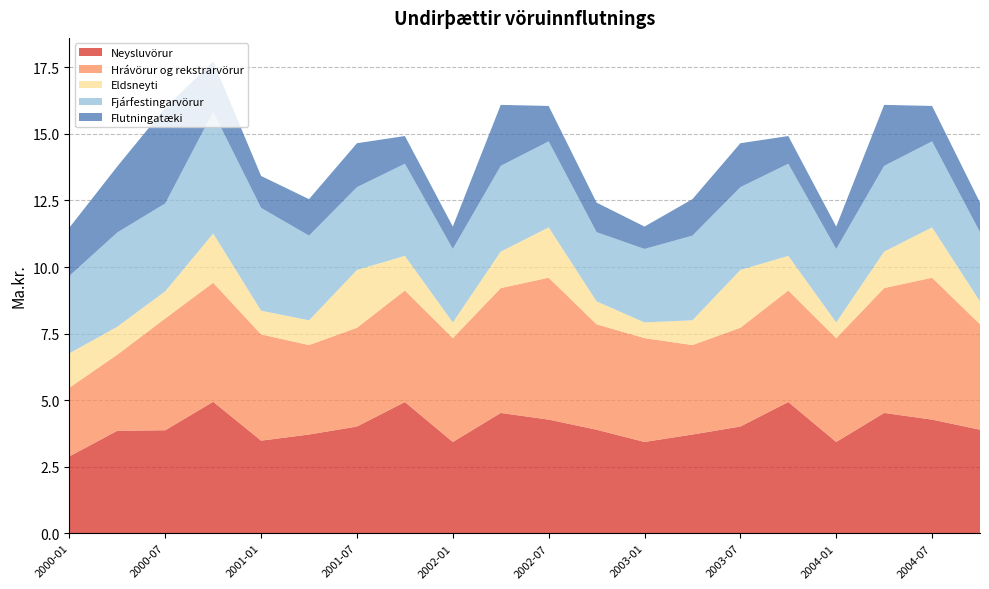

Reading left to right, extract all data points from this chart.

Neysluvörur: 2.9	3.9	3.9	4.9	3.5	3.7	4.0	4.9	3.4	4.5	4.3	3.9	3.4	3.7	4.0	4.9	3.4	4.5	4.3	3.9
Hrávörur og rekstrarvörur: 2.6	2.9	4.2	4.5	4.0	3.4	3.7	4.2	3.9	4.7	5.3	4.0	3.9	3.4	3.7	4.2	3.9	4.7	5.3	4.0
Eldsneyti: 1.3	1.1	1.0	1.9	0.9	0.9	2.2	1.3	0.6	1.4	1.9	0.9	0.6	0.9	2.2	1.3	0.6	1.4	1.9	0.9
Fjárfestingarvörur: 2.9	3.5	3.3	4.6	3.9	3.2	3.1	3.5	2.8	3.2	3.2	2.6	2.8	3.2	3.1	3.5	2.8	3.2	3.2	2.6
Flutningatæki: 1.8	2.5	3.6	1.9	1.2	1.4	1.6	1.0	0.8	2.3	1.3	1.1	0.8	1.4	1.6	1.0	0.8	2.3	1.3	1.1